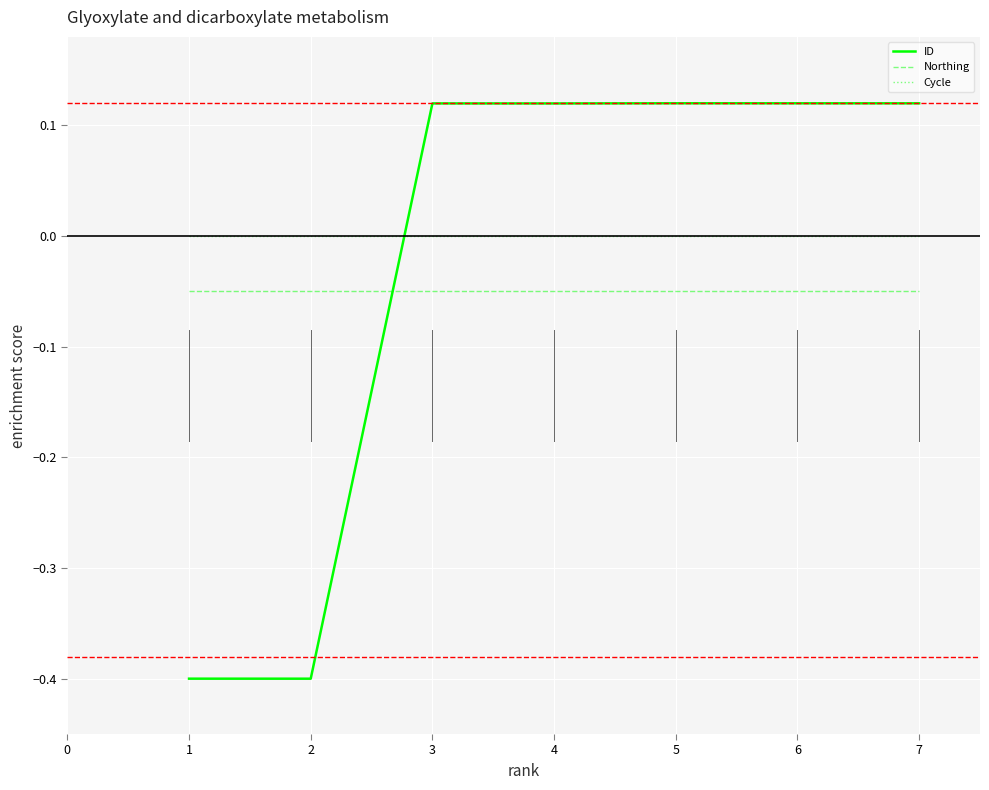

Which series changed the most between 1 and 4?

ID